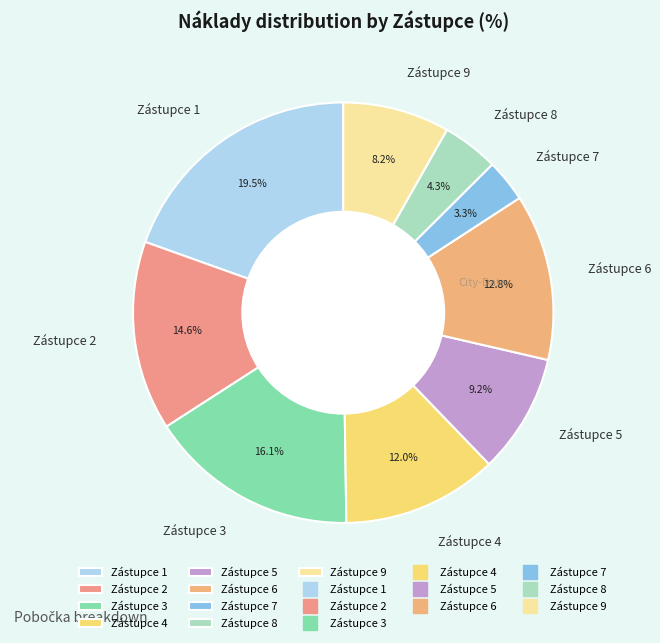

Is there a majority slice in this chart?

No